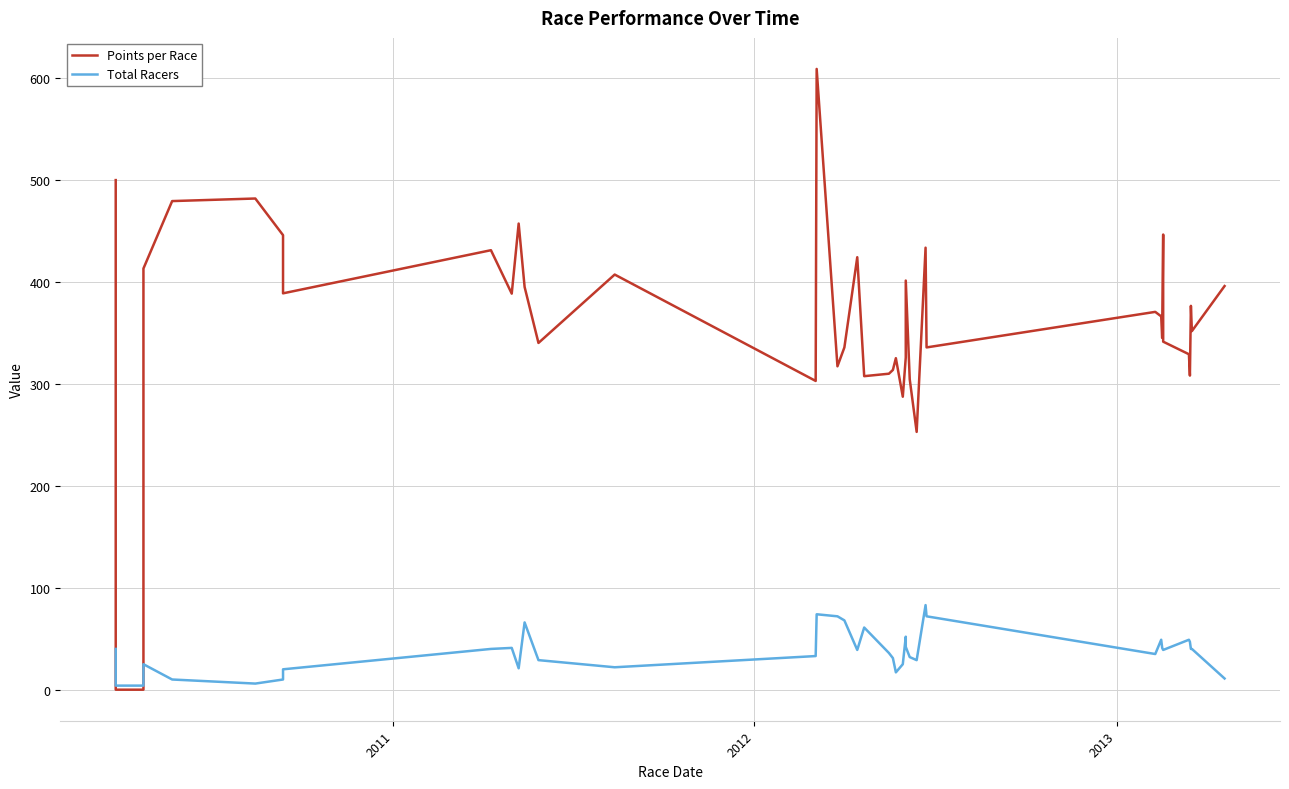

Is the value of Total Racers at 22 greater than the value of Points per Race at 9?

No